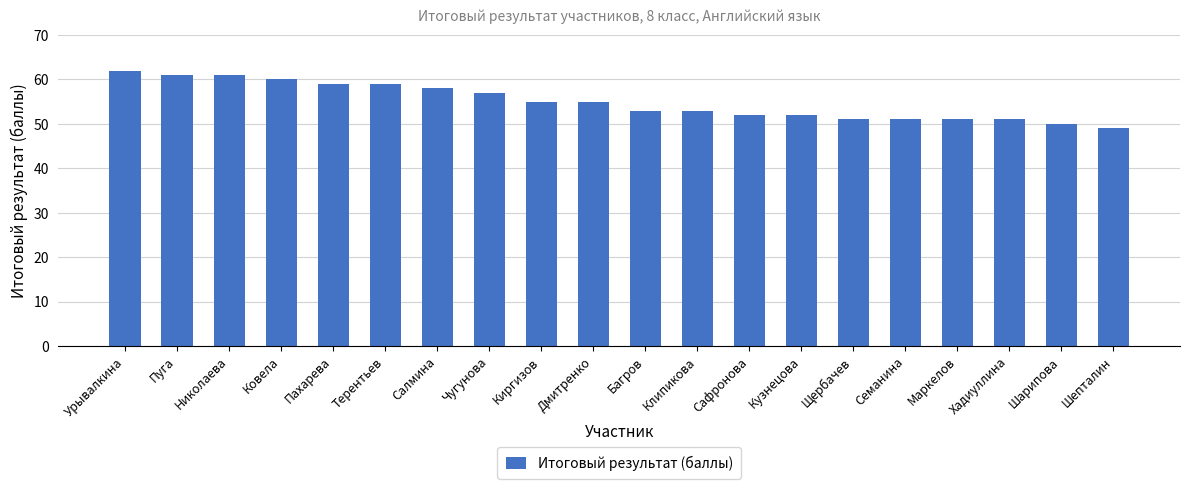

What position from the right is Дмитренко?

11